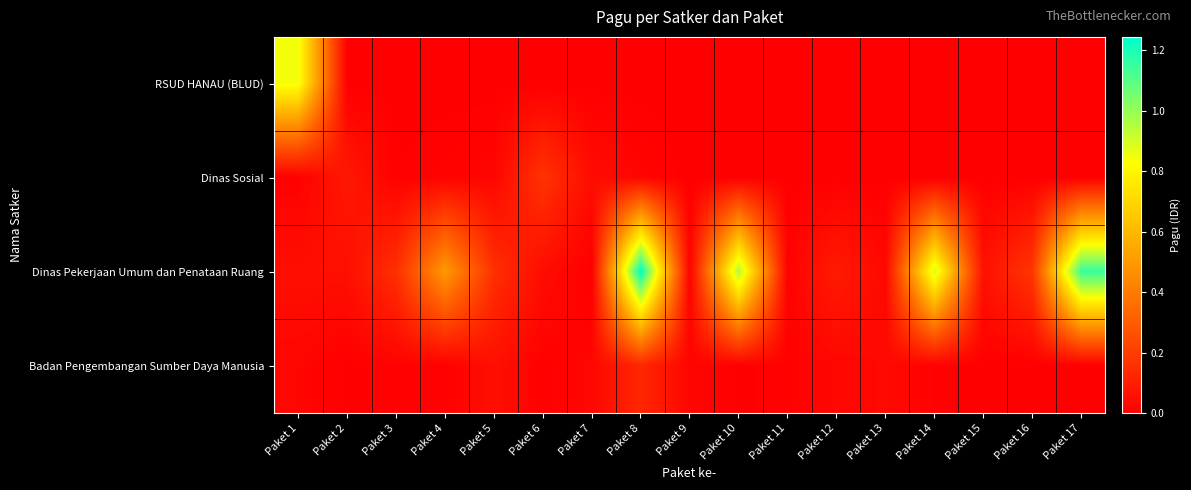

What is the maximum value shown in the chart?

1244880000